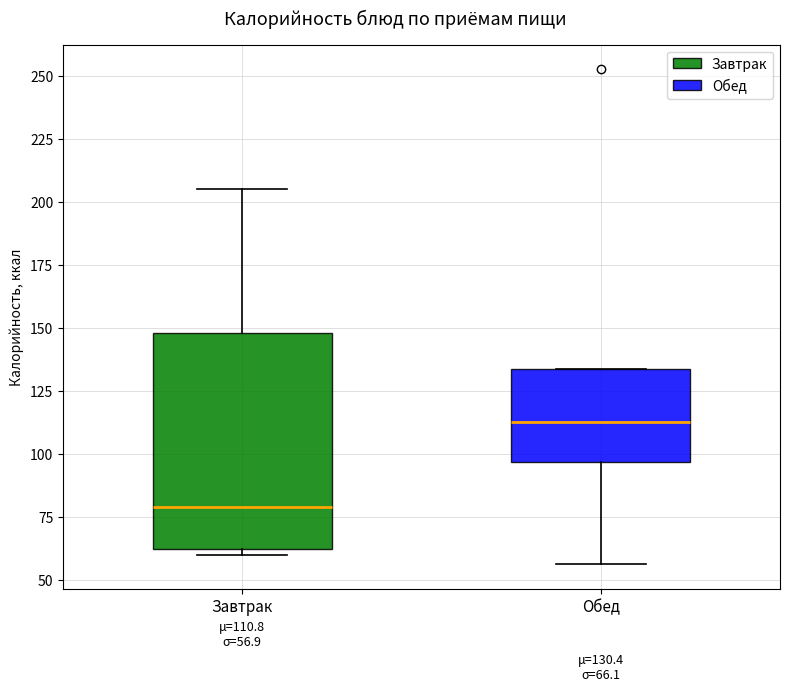

Which box is the tallest, from its lower edge to its upper edge?

Завтрак